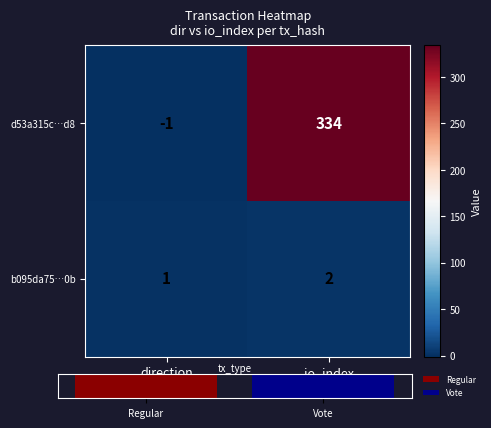

True or false: b095da75…0b has a value of 1 at io_index.

False